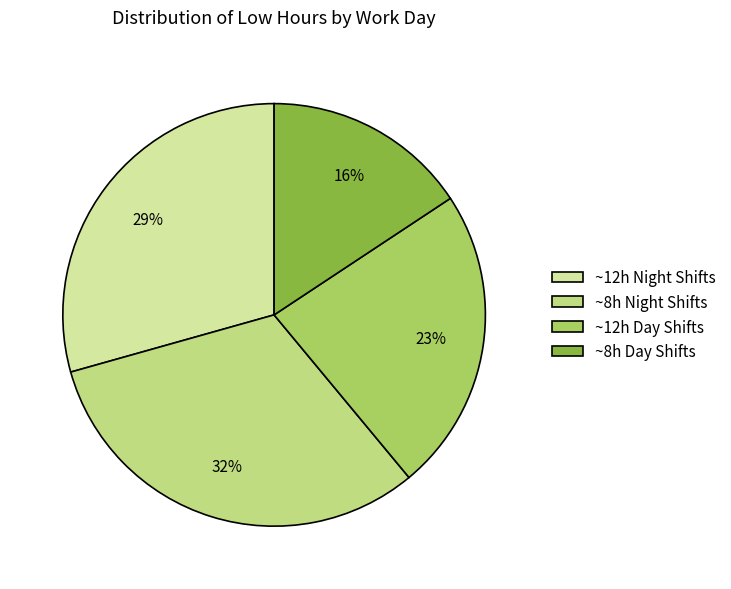

How many segments does this pie chart have?

4